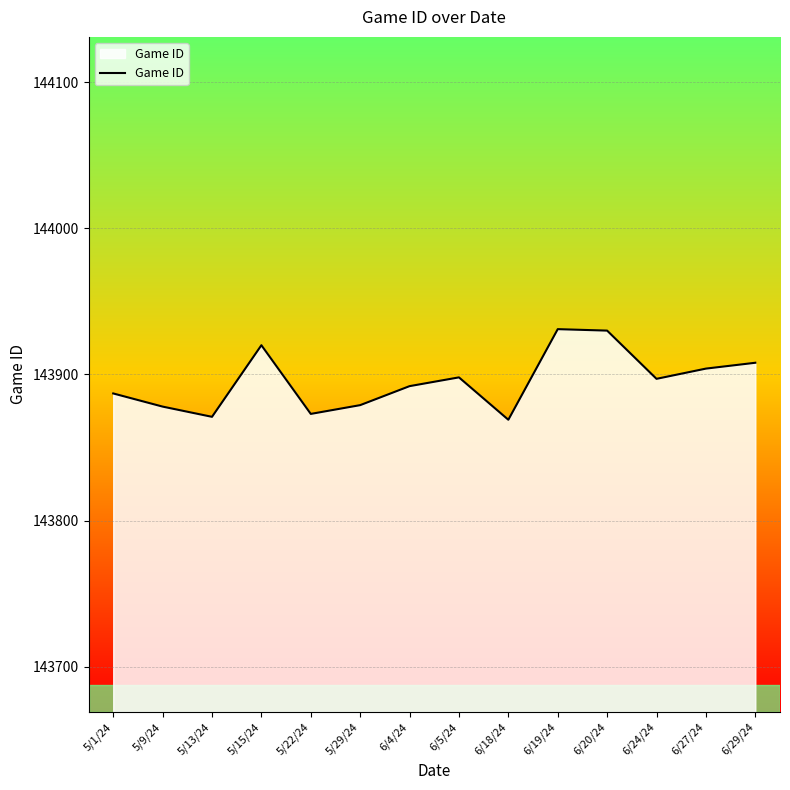

At which label is the value closest to 143900?

6/5/24